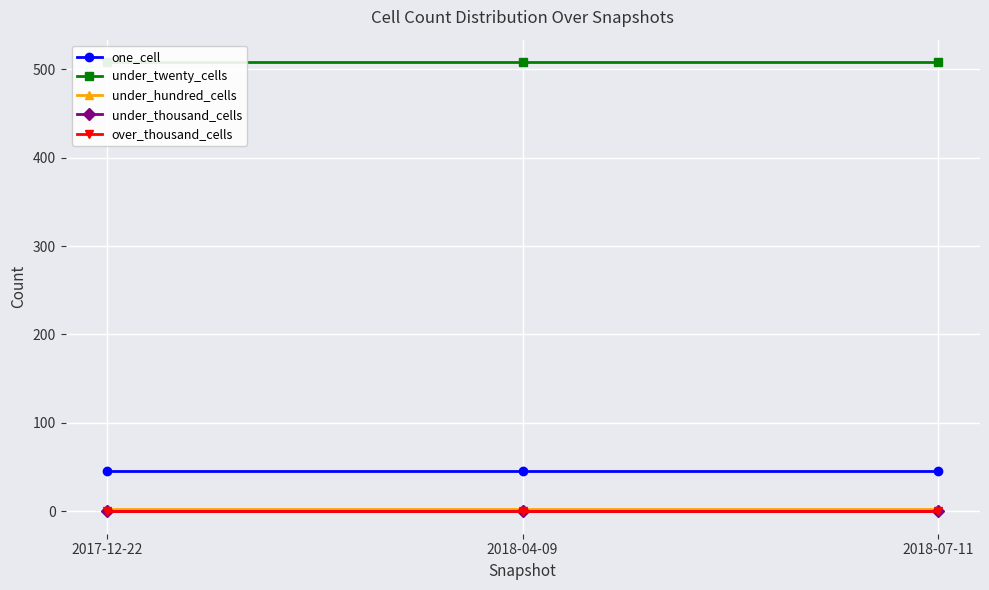

At 2018-04-09, list the series in order from largest to smallest.

under_twenty_cells, one_cell, under_hundred_cells, under_thousand_cells, over_thousand_cells